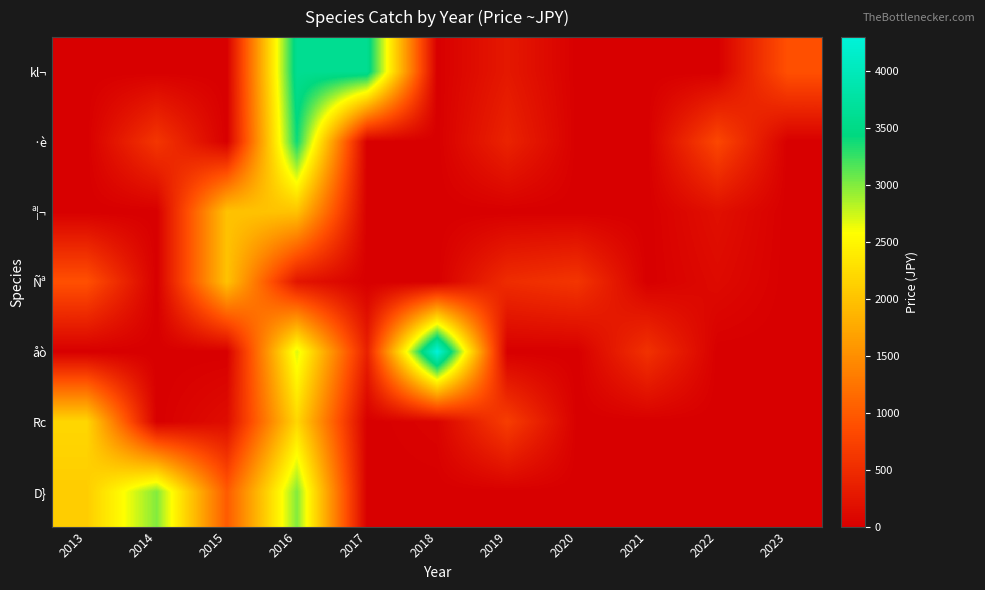

How many data points does each series have?

11